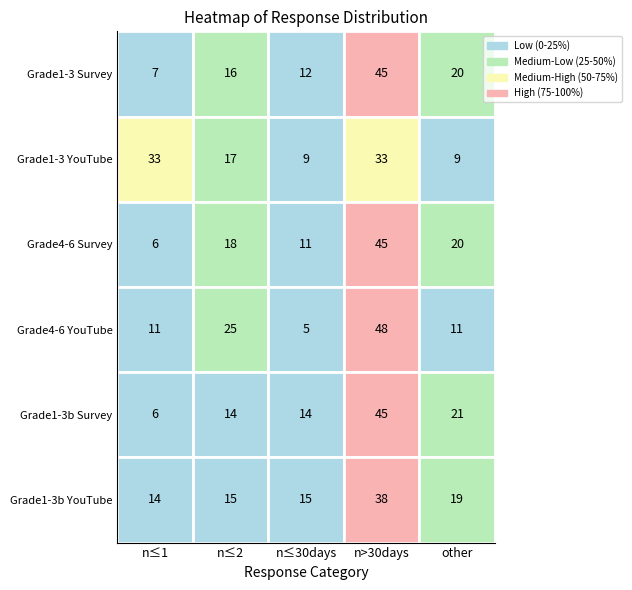

What is the maximum value shown in the chart?

48